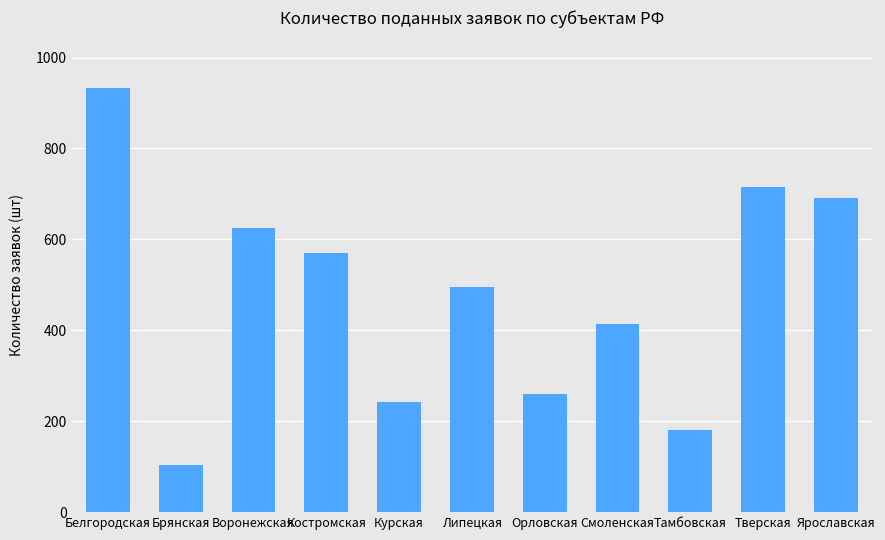

What is the difference between the maximum and minimum values?

829